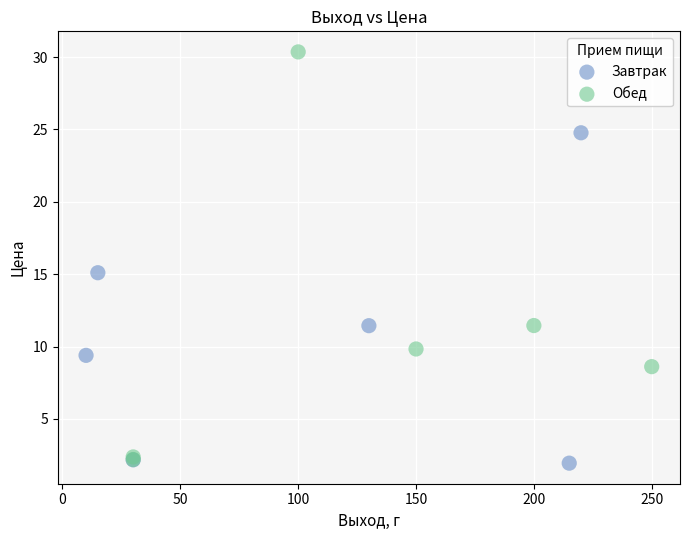

Which series has the largest Y range (max minus min)?

Обед